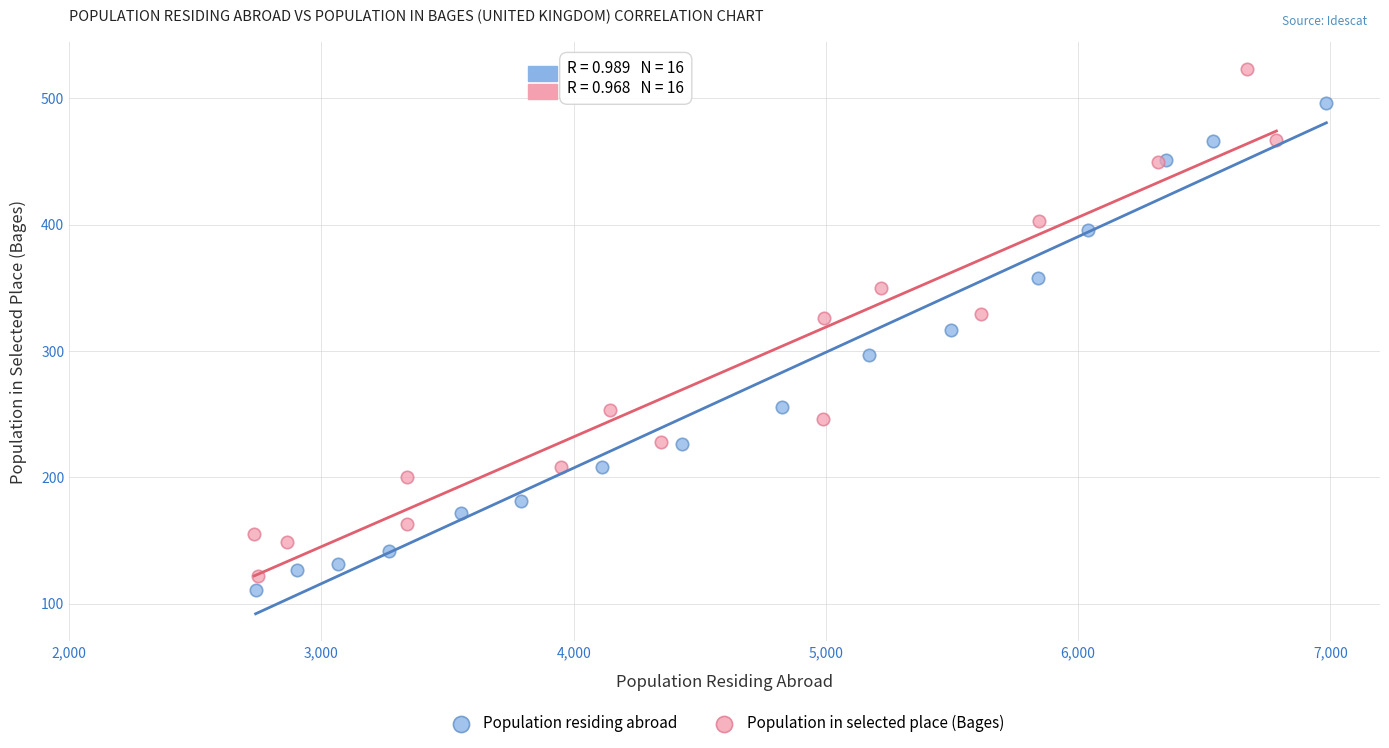

Which series contains the highest Y value?

Population in selected place (Bages)